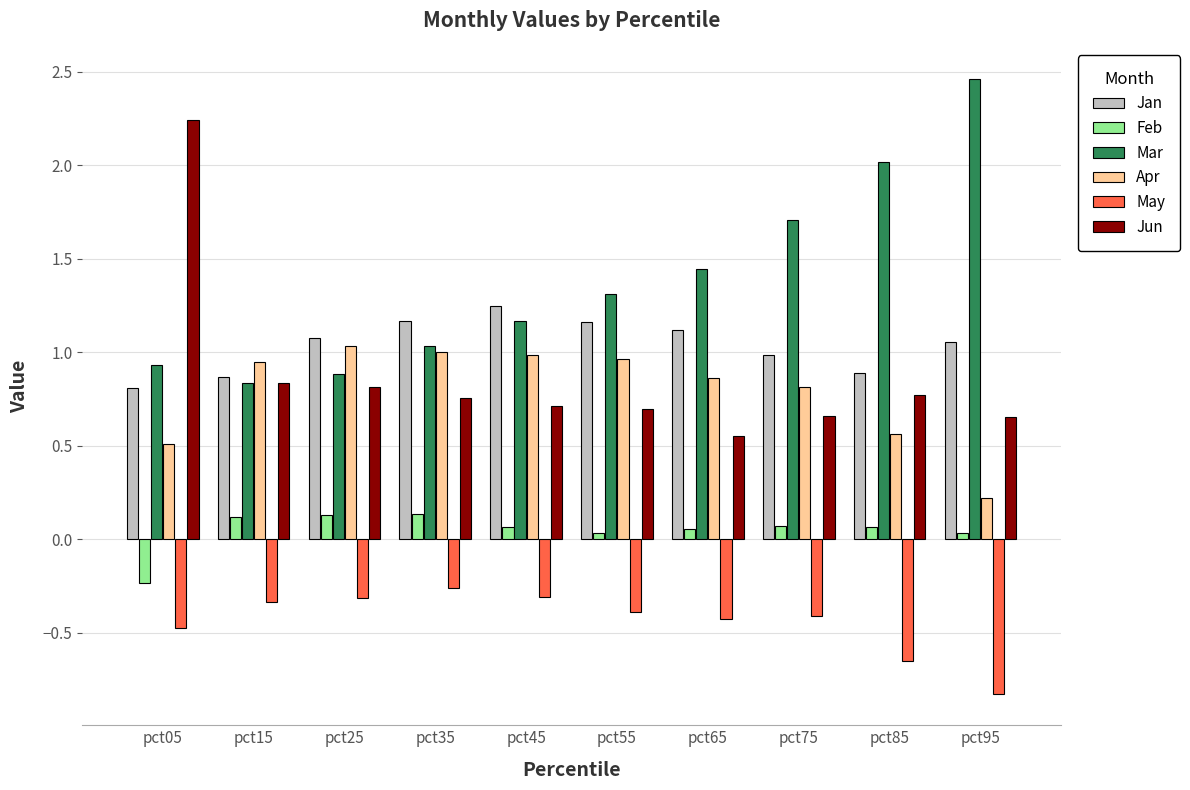

At how many categories does at least one series exceed 1?

9